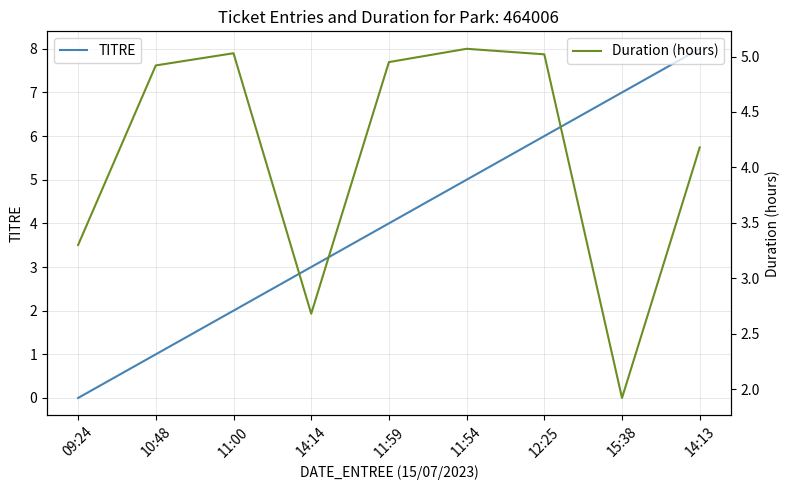

Reading left to right, transcribe all the data shown in this chart.

TITRE: 0.0	1.0	2.0	3.0	4.0	5.0	6.0	7.0	8.0
Duration (hours): 3.3	4.9	5.0	2.7	5.0	5.1	5.0	1.9	4.2